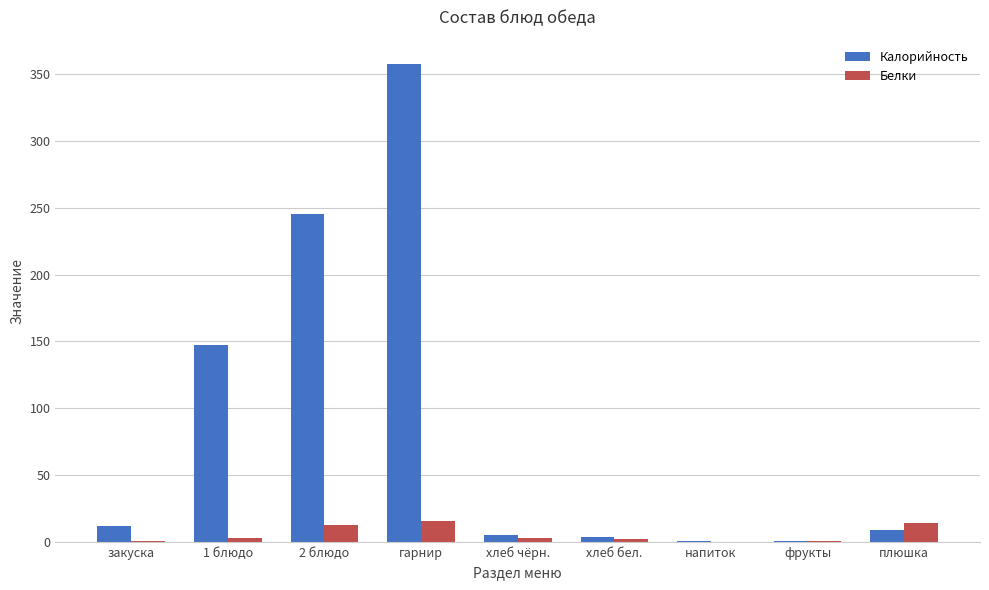

Is the value of Белки at 2 блюдо greater than the value of Калорийность at хлеб чёрн.?

Yes